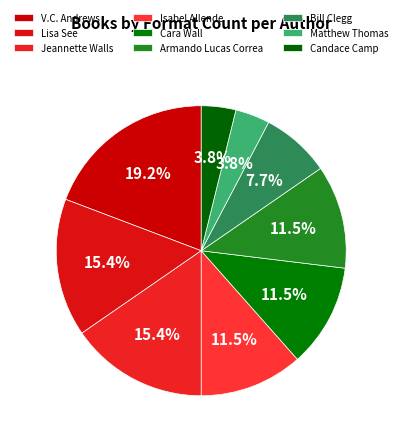

What is the ratio of the value at Cara Wall to the value at Bill Clegg?

1.5